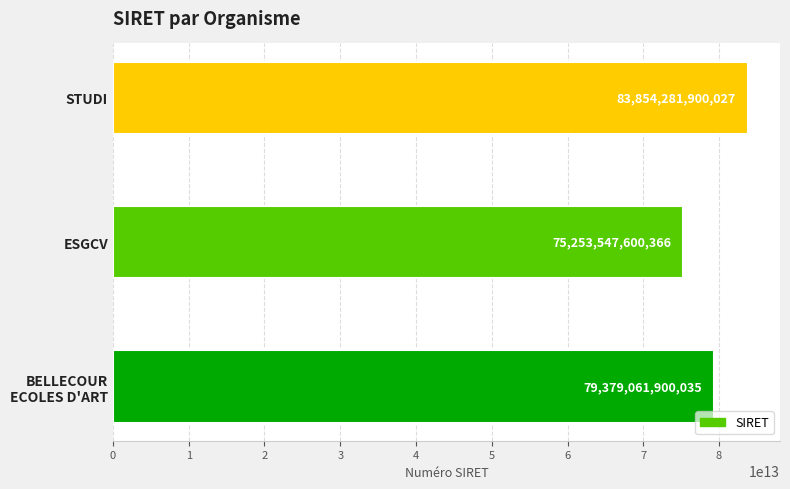

Rank the categories by value from lowest to highest.

ESGCV, BELLECOUR
ECOLES D'ART, STUDI